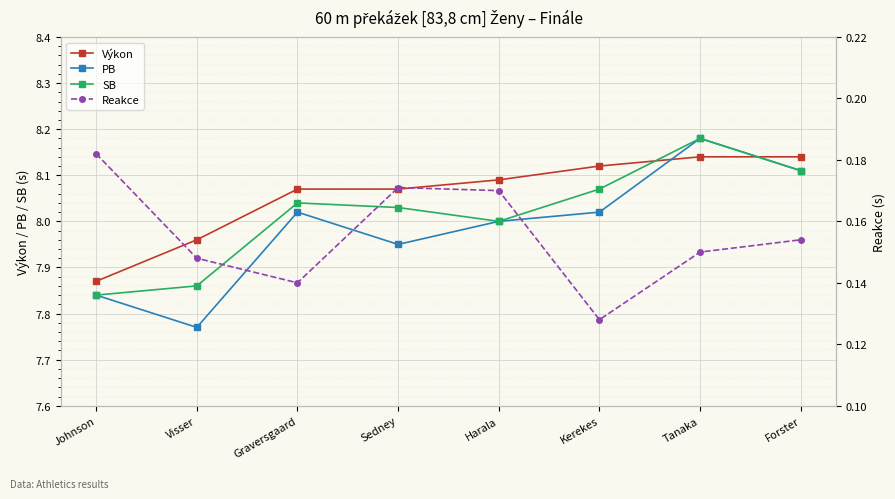

Count the number of categories in the chart.

8